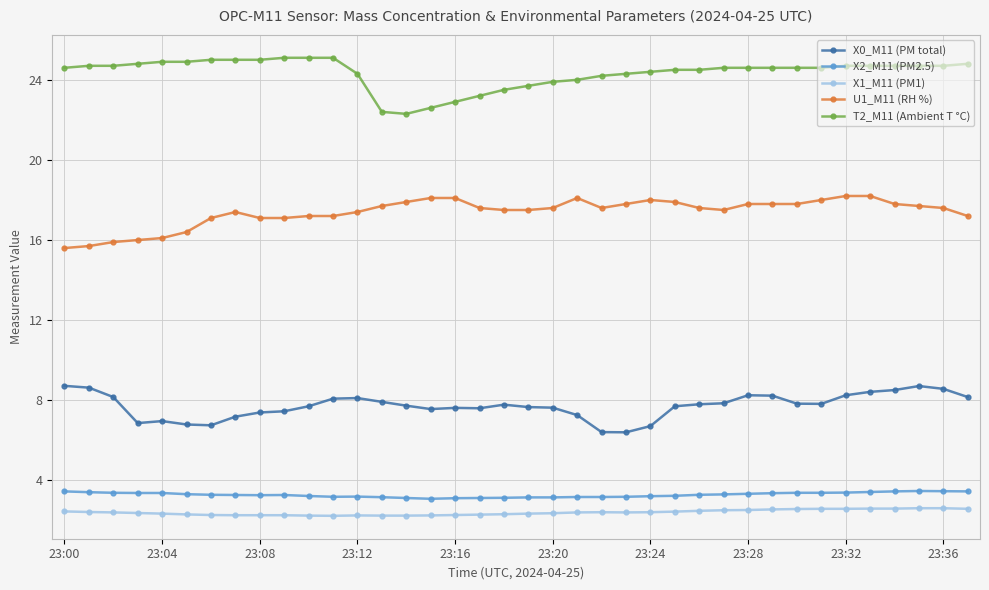

What is the minimum value shown in the chart?

2.2